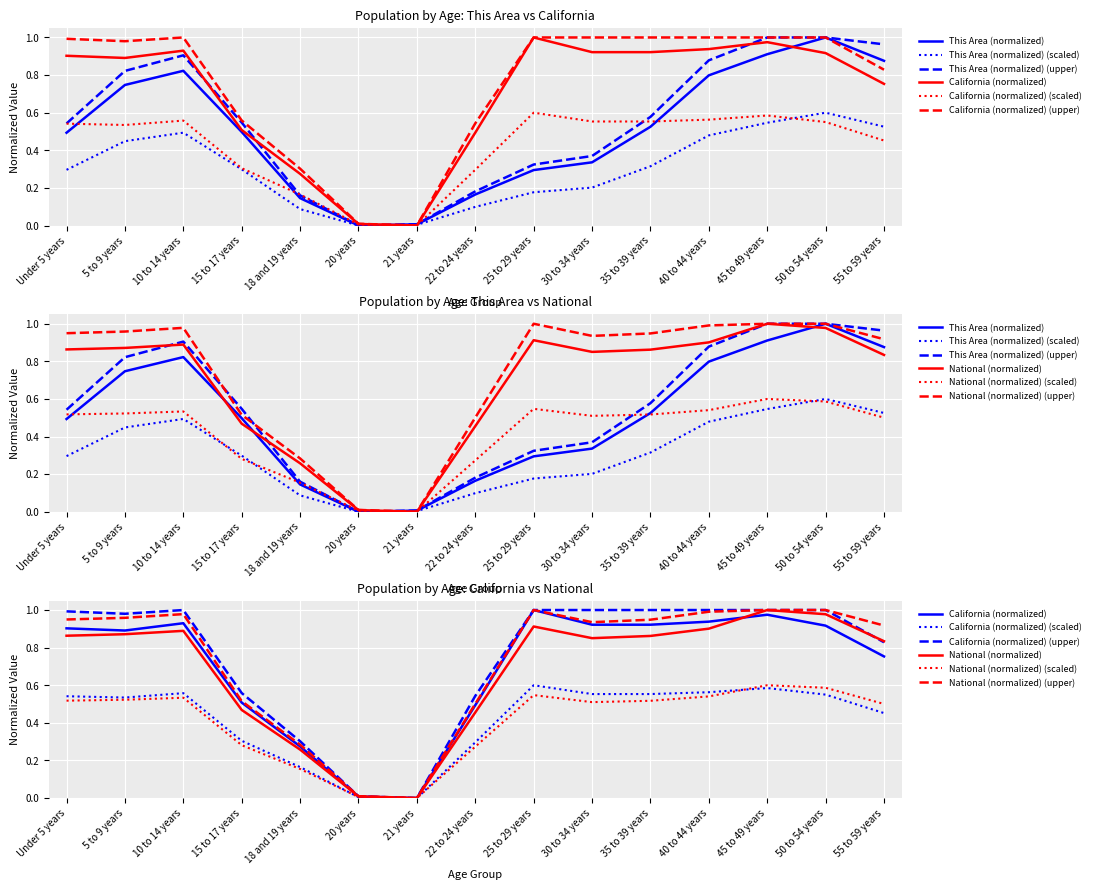

Is it true that This Area equals 1.2 at 45 to 49 years?

False